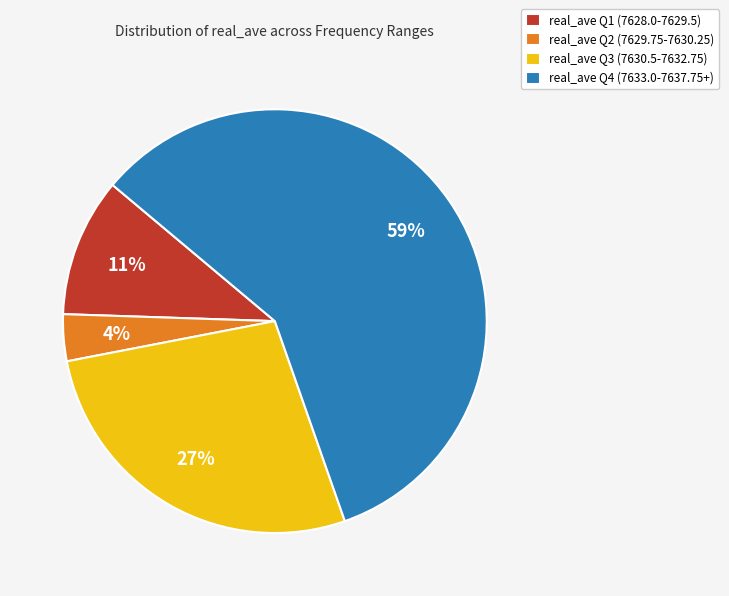

What percentage is the real_ave Q1 (7628.0-7629.5) slice, to the nearest percent?

11%